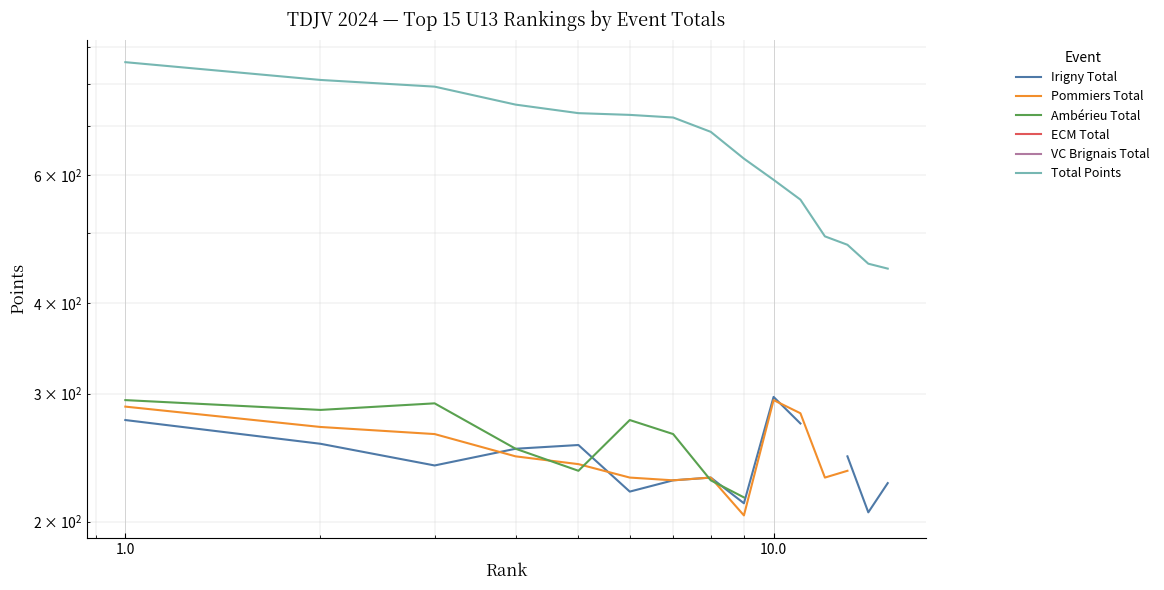

How many distinct data groups are displayed?

6